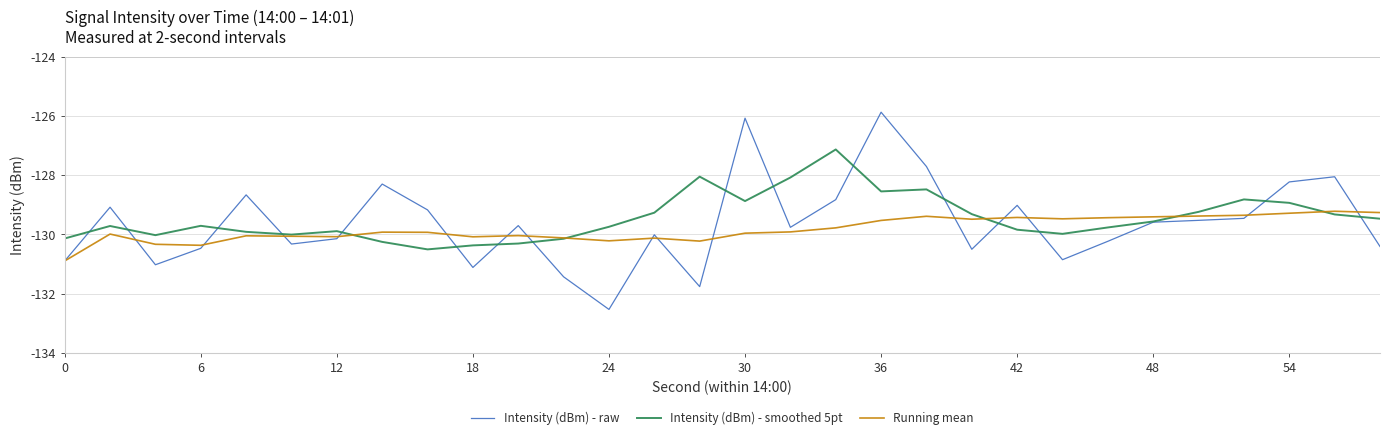

List the series in order of their peak value, lowest first.

Running mean, Intensity (dBm) - smoothed 5pt, Intensity (dBm) - raw